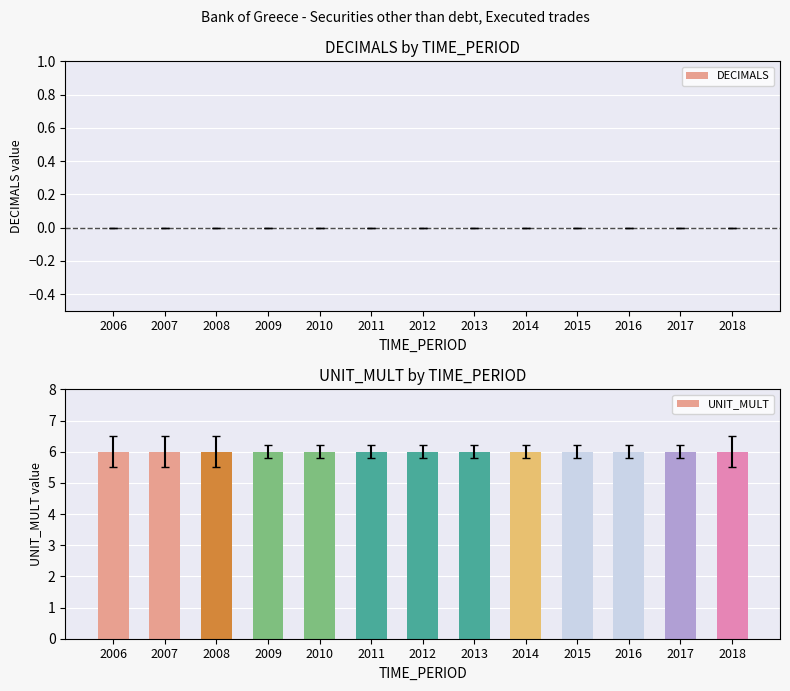

List the labels in order of DECIMALS value, largest first.

2006, 2007, 2008, 2009, 2010, 2011, 2012, 2013, 2014, 2015, 2016, 2017, 2018